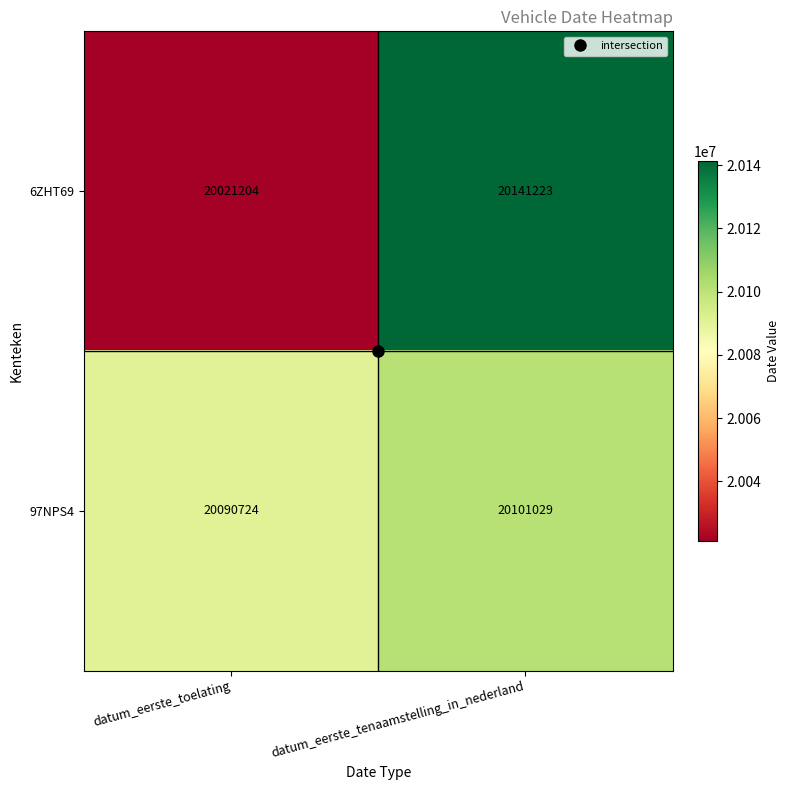

List the series in order of their peak value, highest first.

6ZHT69, 97NPS4